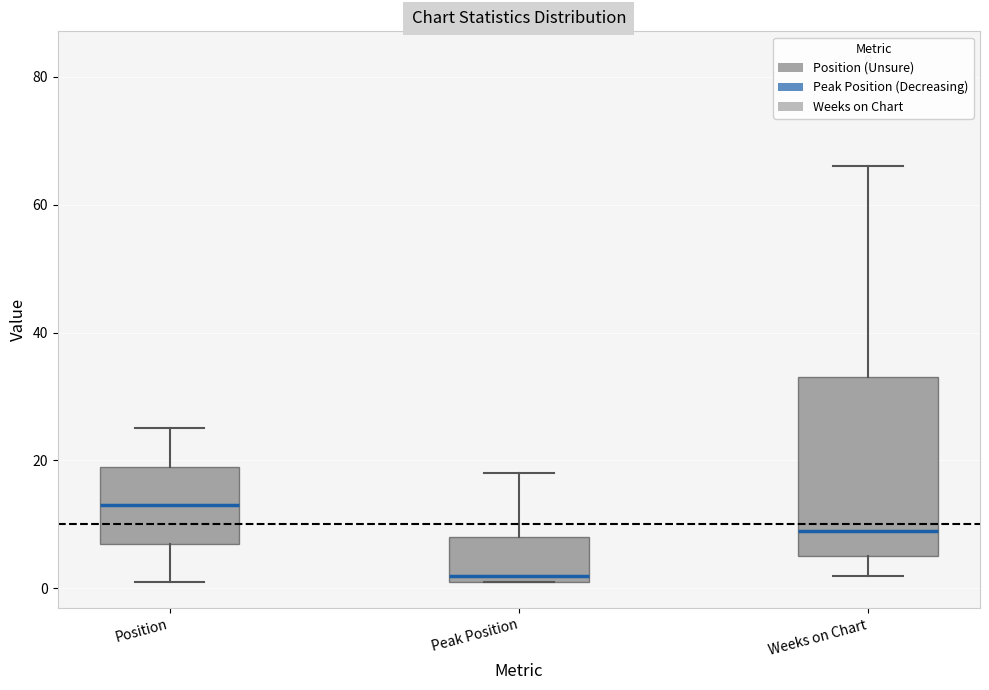

Where does the median line of the box for Position sit on the y-axis? The values are not printed on the chart, so give them approximately, as read against the axis.

14